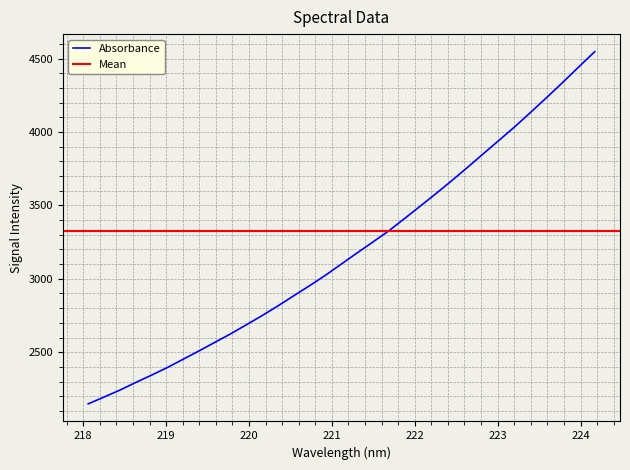

What position from the left is 219.3979?

8